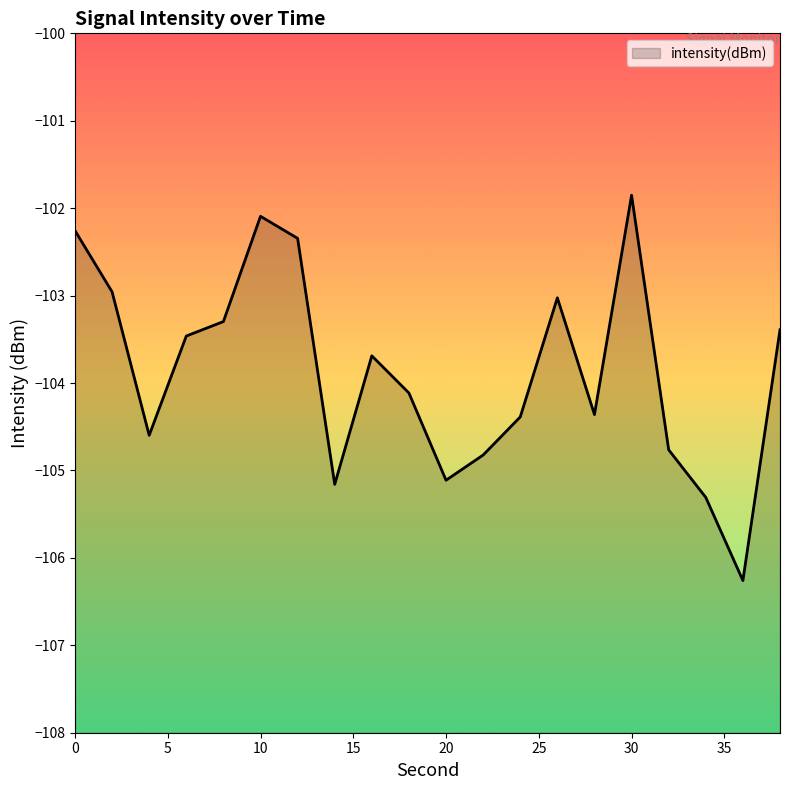

Reading left to right, list all the values displayed in this chart.

-102.3	-103.0	-104.6	-103.5	-103.3	-102.1	-102.3	-105.2	-103.7	-104.1	-105.1	-104.8	-104.4	-103.0	-104.4	-101.9	-104.8	-105.3	-106.3	-103.4